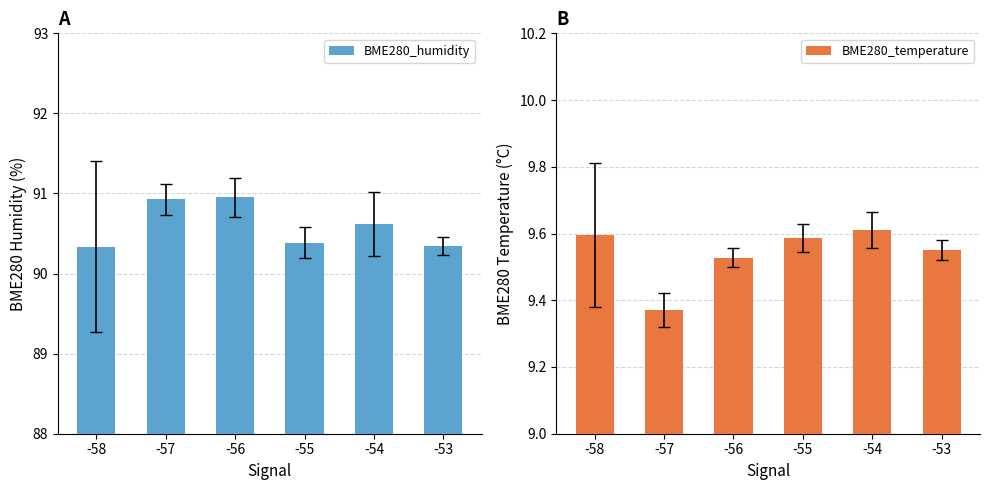

Reading left to right, extract all data points from this chart.

BME280_humidity: 90.3	90.9	91.0	90.4	90.6	90.3
BME280_temperature: 9.6	9.4	9.5	9.6	9.6	9.6